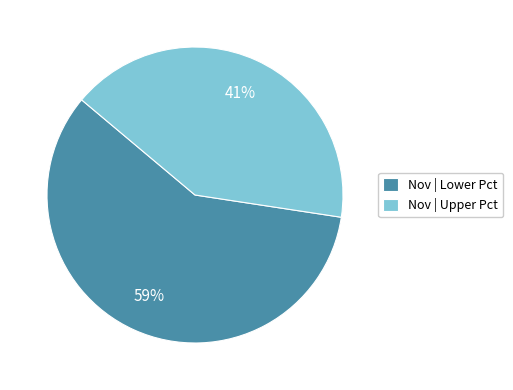

Which has a higher value, Nov | Upper Pct or Nov | Lower Pct?

Nov | Lower Pct